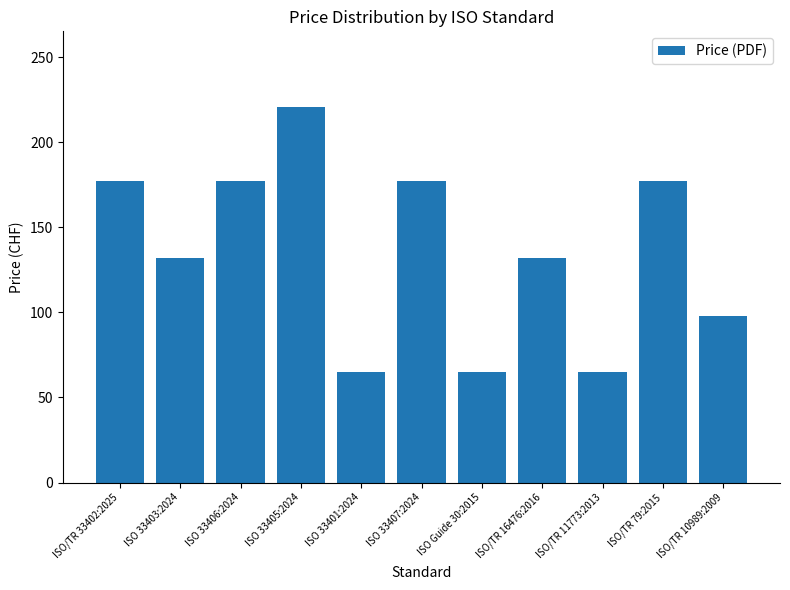

What is the difference between the maximum and minimum values?

156